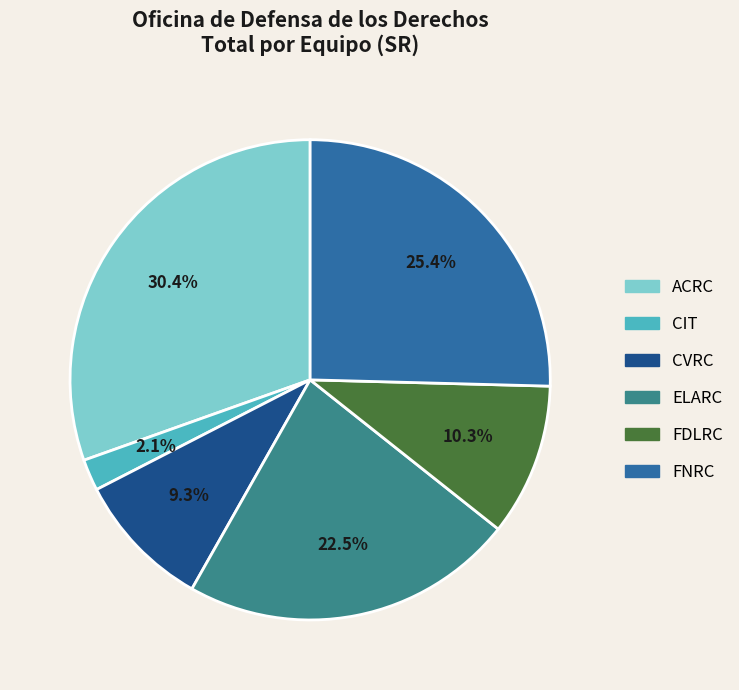

What portion of the pie excludes ELARC?

77.5%